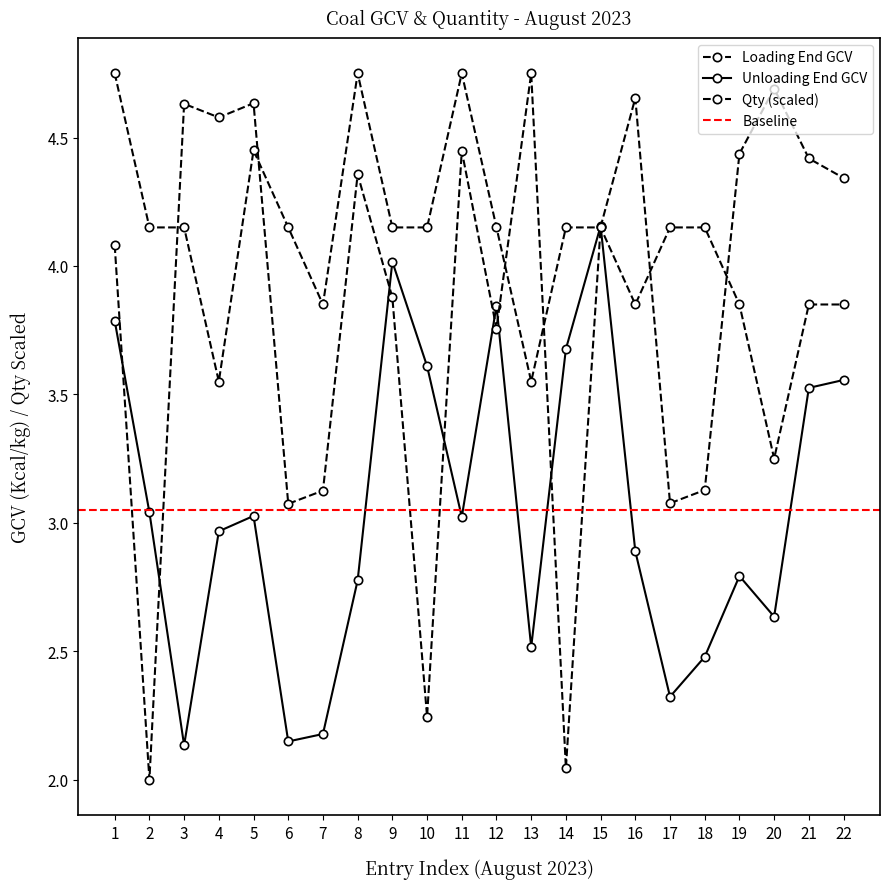

Reading left to right, list all the values displayed in this chart.

Loading End GCV: 4.8	4.2	4.2	3.5	4.5	4.2	3.9	4.8	4.2	4.2	4.8	4.2	3.5	4.2	4.2	3.9	4.2	4.2	3.9	3.2	3.9	3.9
Unloading End GCV: 3.8	3.0	2.1	3.0	3.0	2.1	2.2	2.8	4.0	3.6	3.0	3.8	2.5	3.7	4.2	2.9	2.3	2.5	2.8	2.6	3.5	3.6
Qty (MT): 4.1	2.0	4.6	4.6	4.6	3.1	3.1	4.4	3.9	2.2	4.4	3.8	4.8	2.0	4.2	4.7	3.1	3.1	4.4	4.7	4.4	4.3